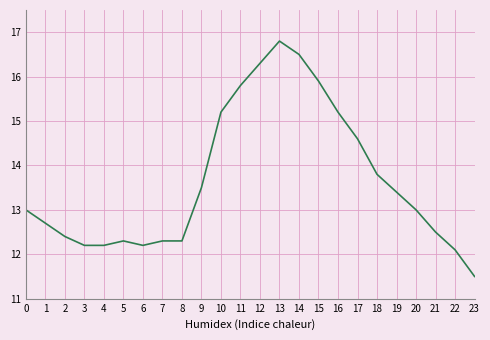

What is the maximum value shown in the chart?

16.8